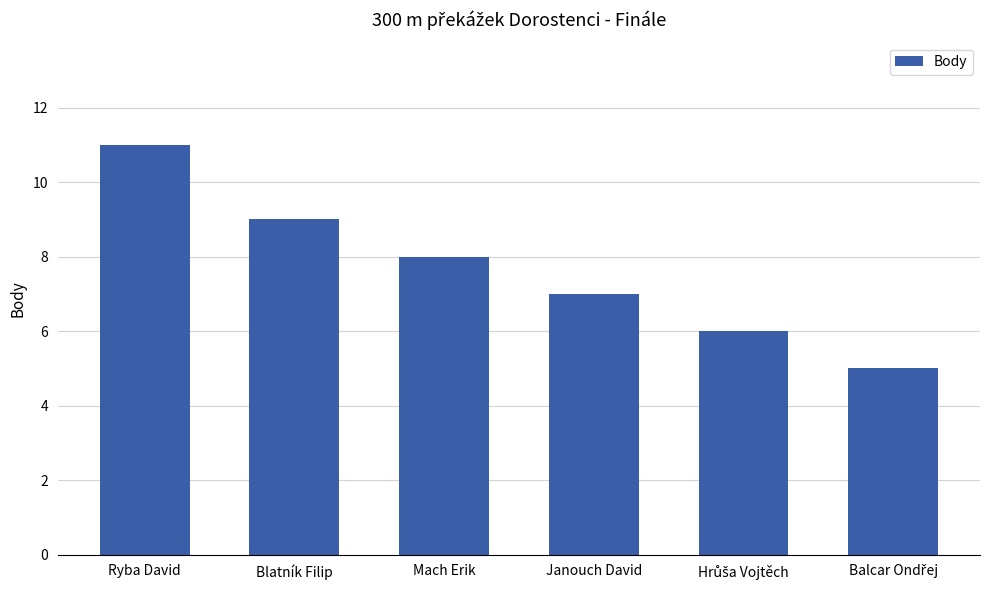

The chart shows a value of 2 at Mach Erik. True or false?

False